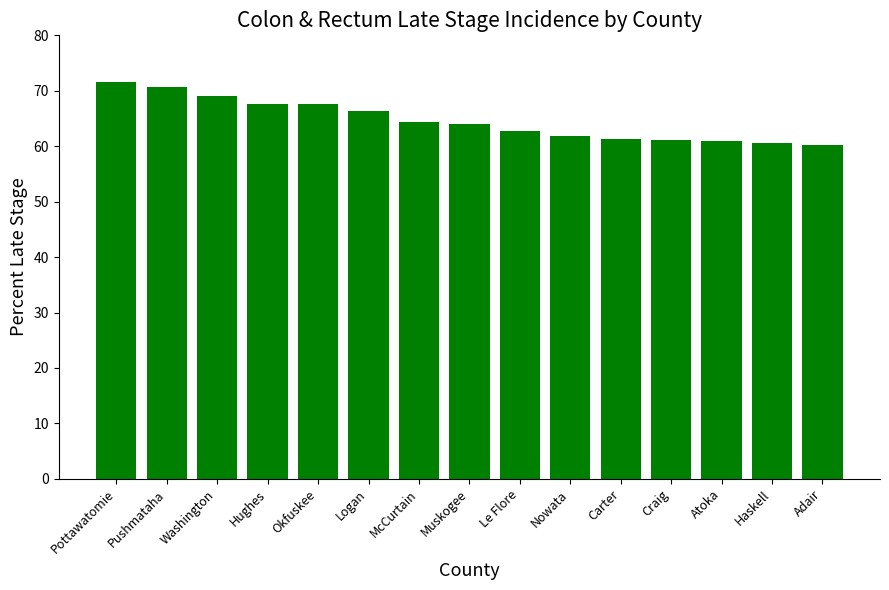

What position from the right is Pottawatomie?

15